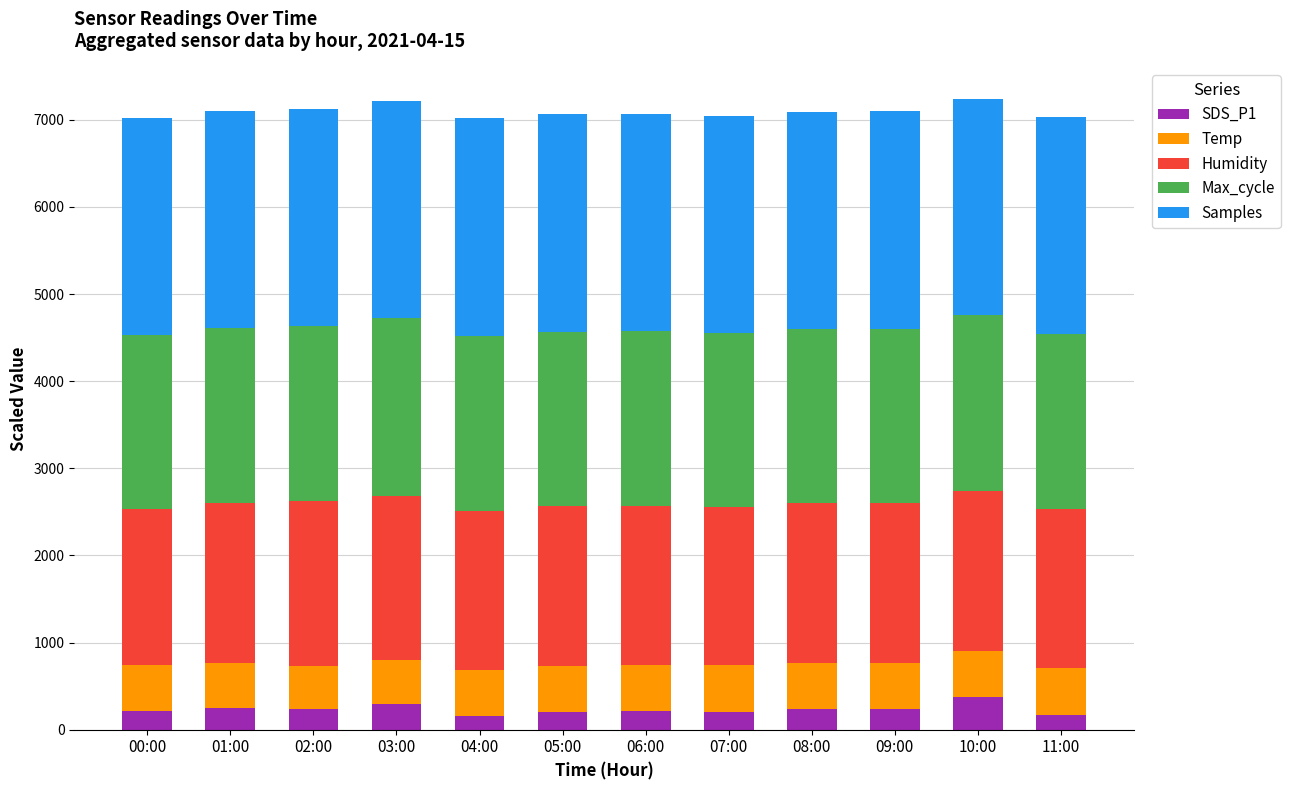

True or false: SDS_P1 has a value of 203.0 at 07:00.

True